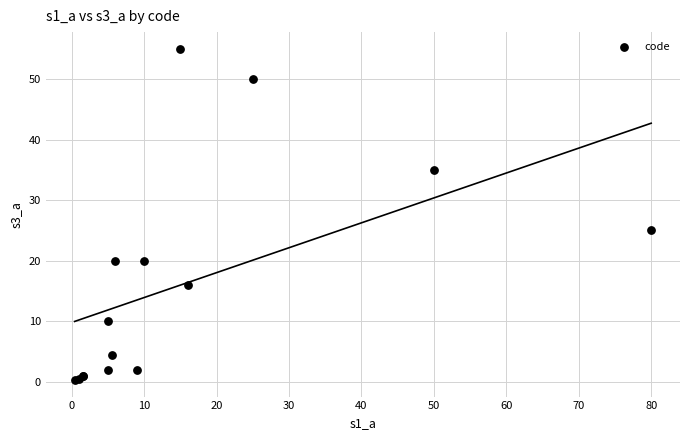

What Y value in the scatter plot is closest to 27?

25.0